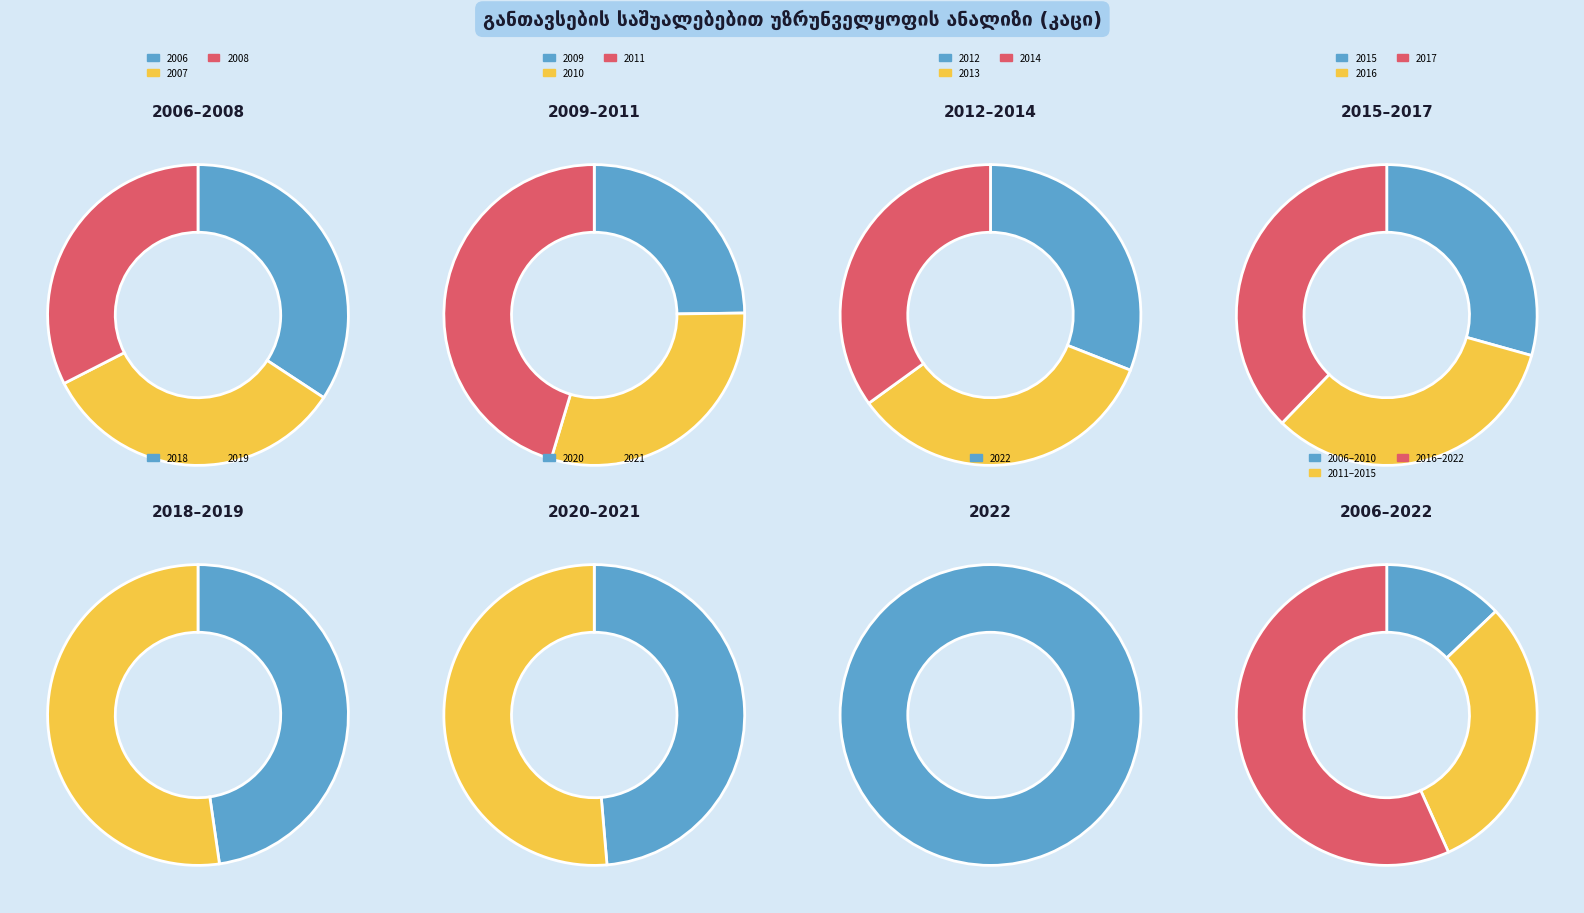

To the nearest percent, what is the difference between the largest and smallest slice percentages?

8%